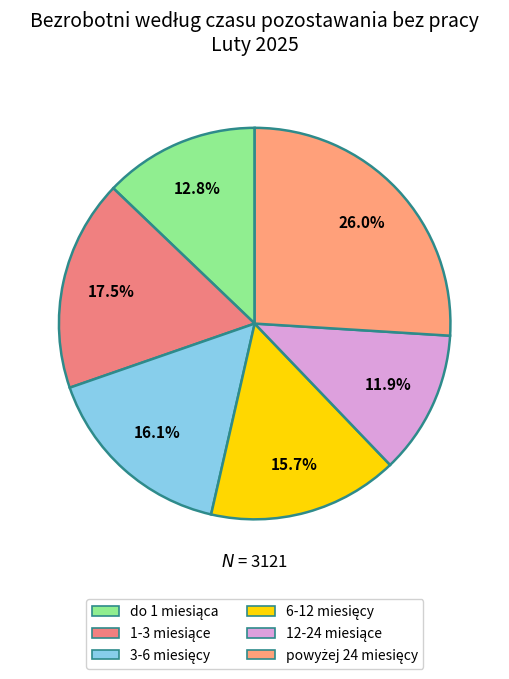

Combined, do 1-3 miesiące and 3-6 miesięcy account for over 50%?

No